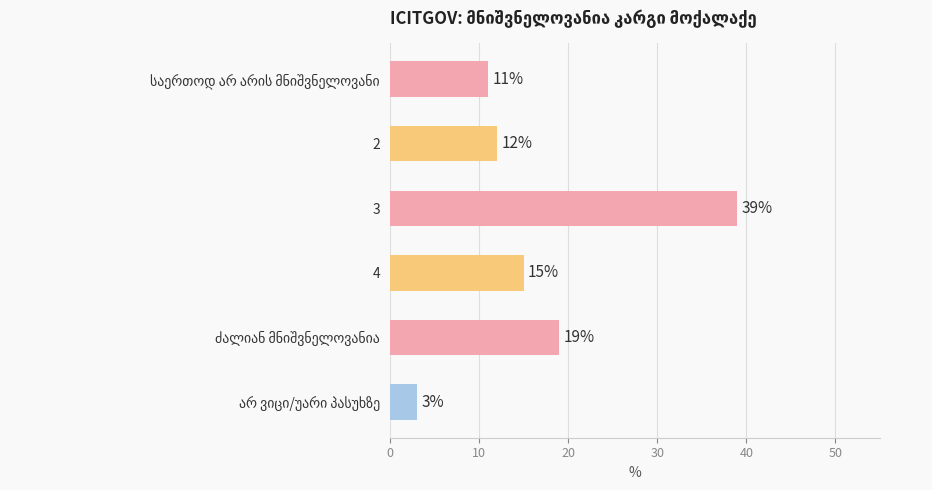

What is the maximum value shown in the chart?

39